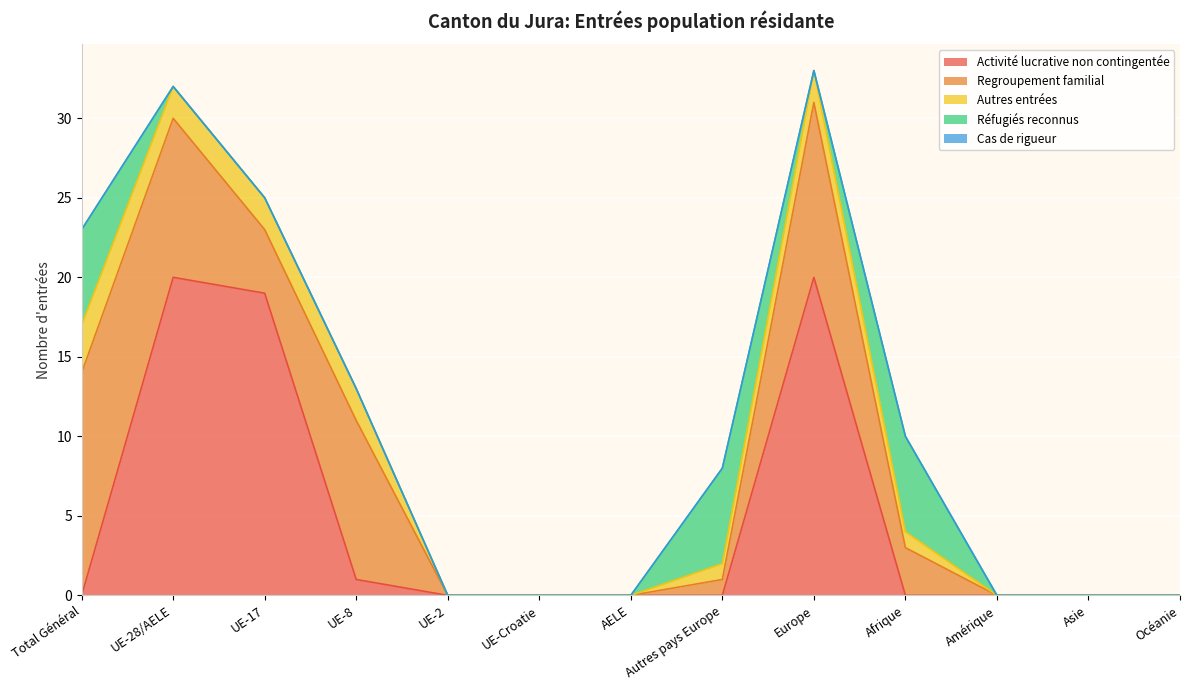

Between which two adjacent categories do Autres entrées and Réfugiés reconnus first intersect?

Total Général and UE-28/AELE